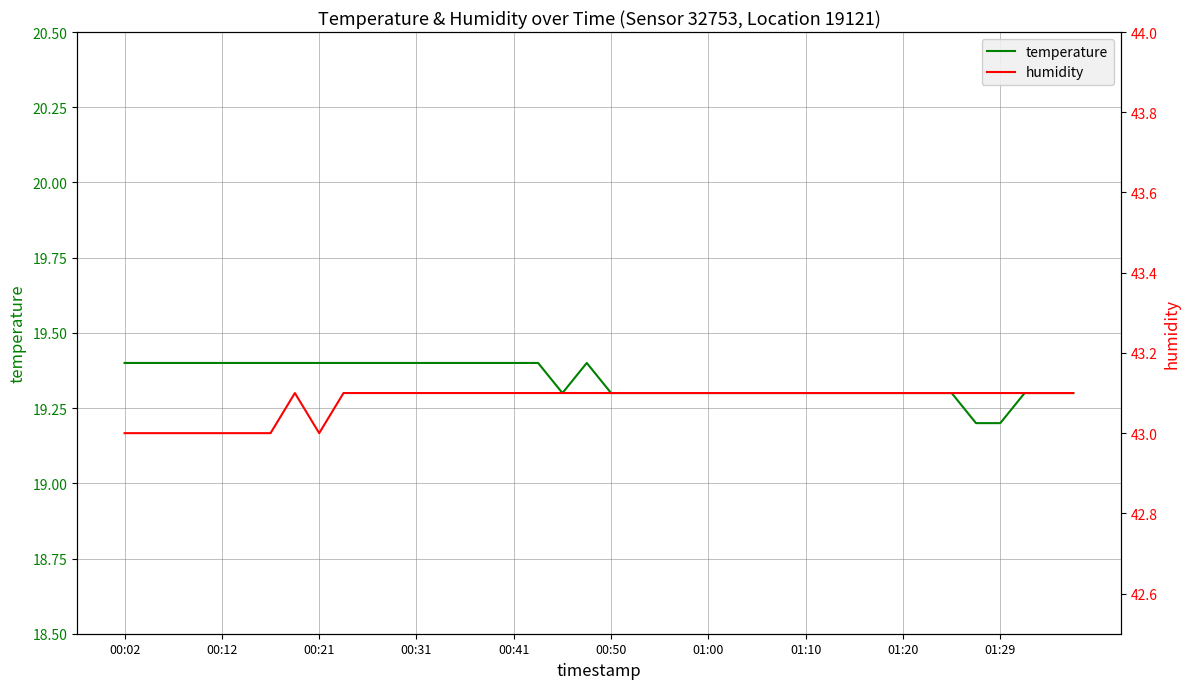

What is the maximum value shown in the chart?

43.1